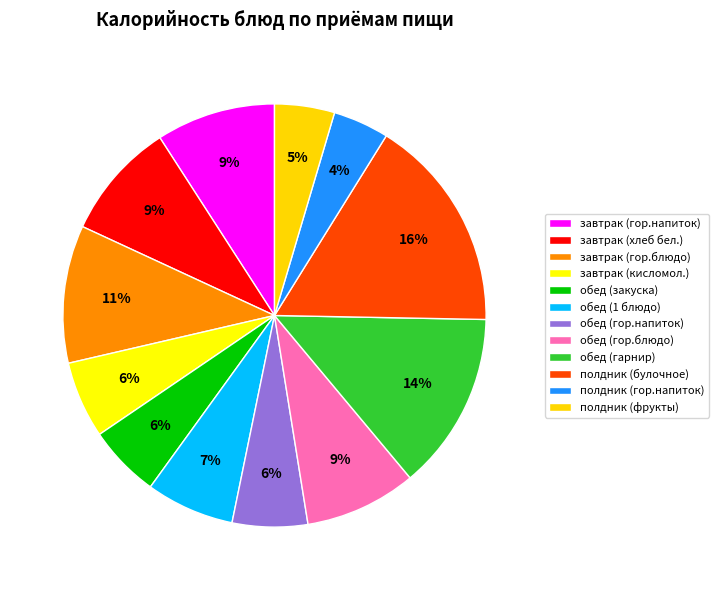

What is the total percentage of обед (гор.напиток) and завтрак (гор.блюдо)?

16.3%